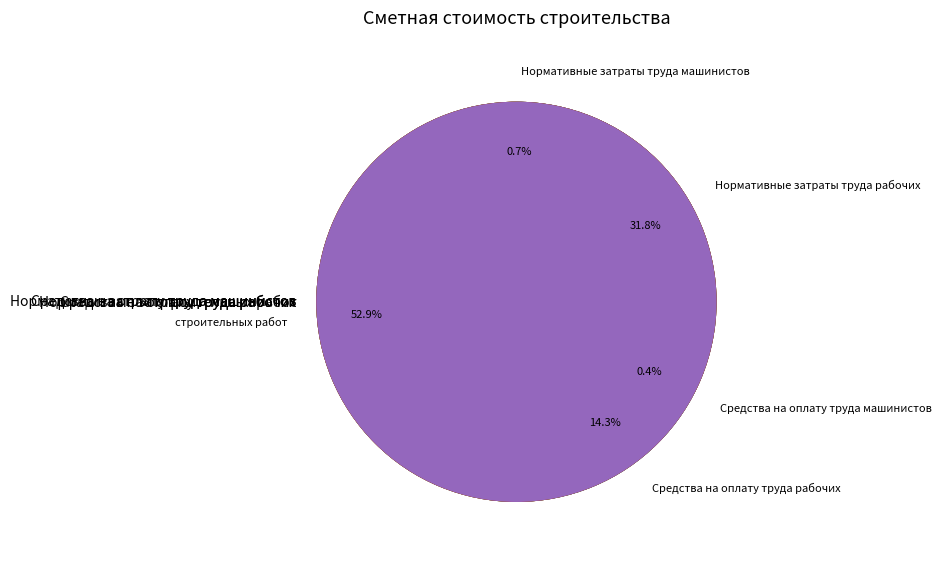

Count the number of slices in the pie.

8